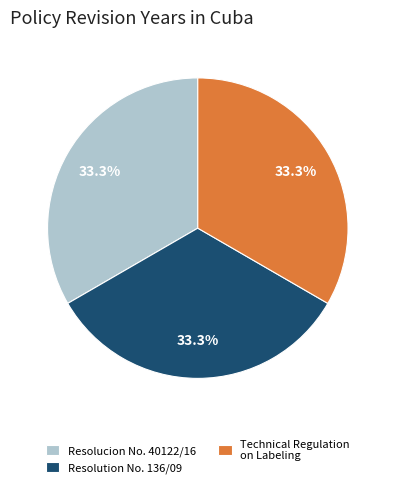

Is there any slice that represents more than half of the pie?

No